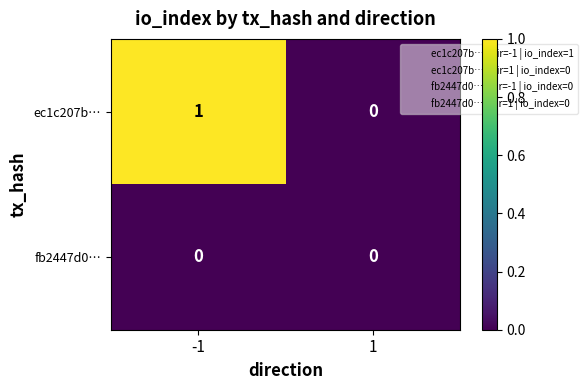

Reading right to left, what are all the values shown in this chart?

ec1c207b…: 0	1
fb2447d0…: 0	0